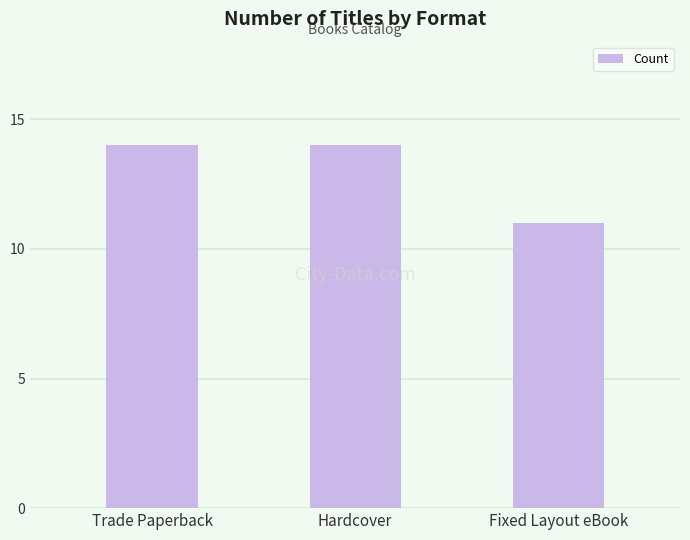

Between Fixed Layout eBook and Hardcover, which is larger?

Hardcover